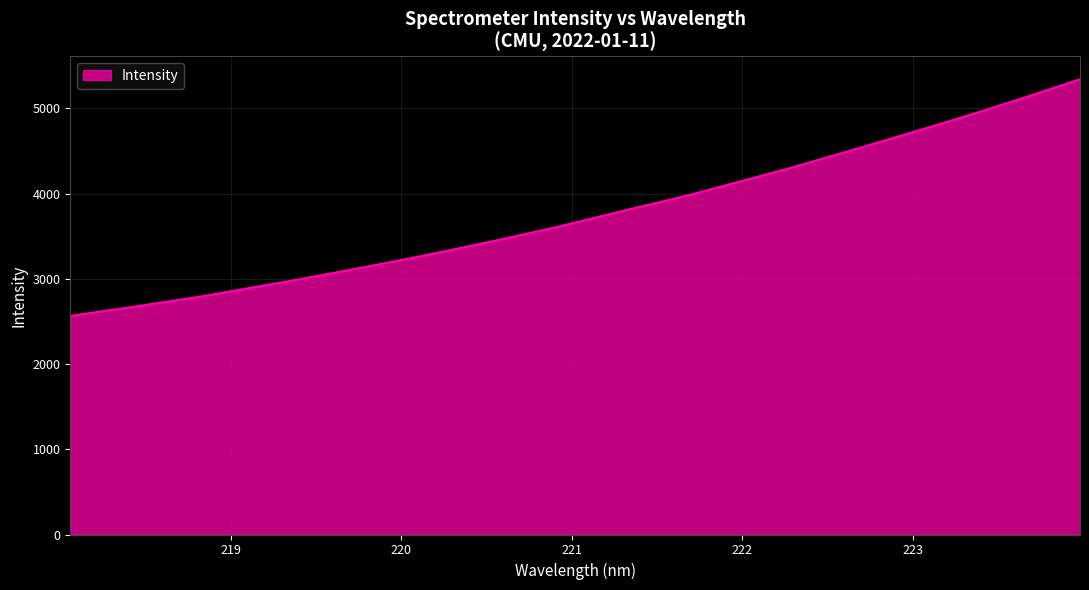

What is the smallest value displayed?

2565.0